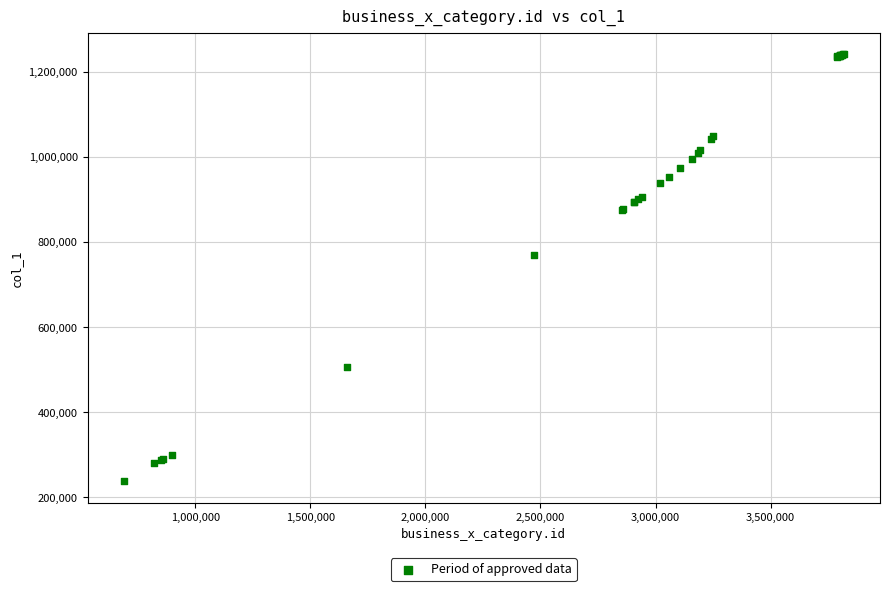

What Y value in the scatter plot is closest to 739456?

768619